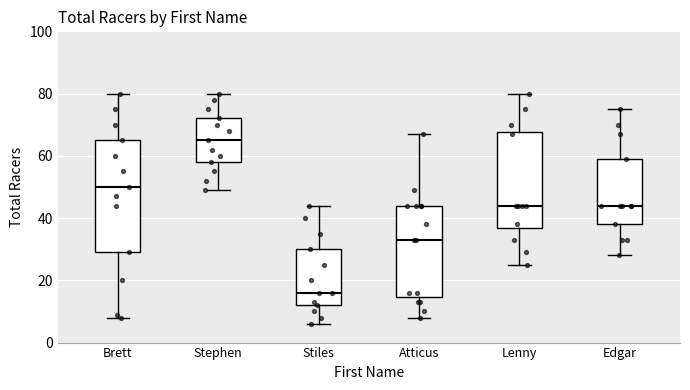

Reading left to right, transcribe this box plot: for each box, give where its median line is, the range the box spans, and where its two whiskers end, as read against the y-axis. The values are not printed on the chart, so give them approximately, as read against the axis.

Brett: median 50, box 30 to 66, whiskers 8 to 80
Stephen: median 66, box 58 to 72, whiskers 50 to 80
Stiles: median 16, box 12 to 30, whiskers 6 to 44
Atticus: median 34, box 14 to 44, whiskers 8 to 68
Lenny: median 44, box 36 to 68, whiskers 26 to 80
Edgar: median 44, box 38 to 60, whiskers 28 to 76